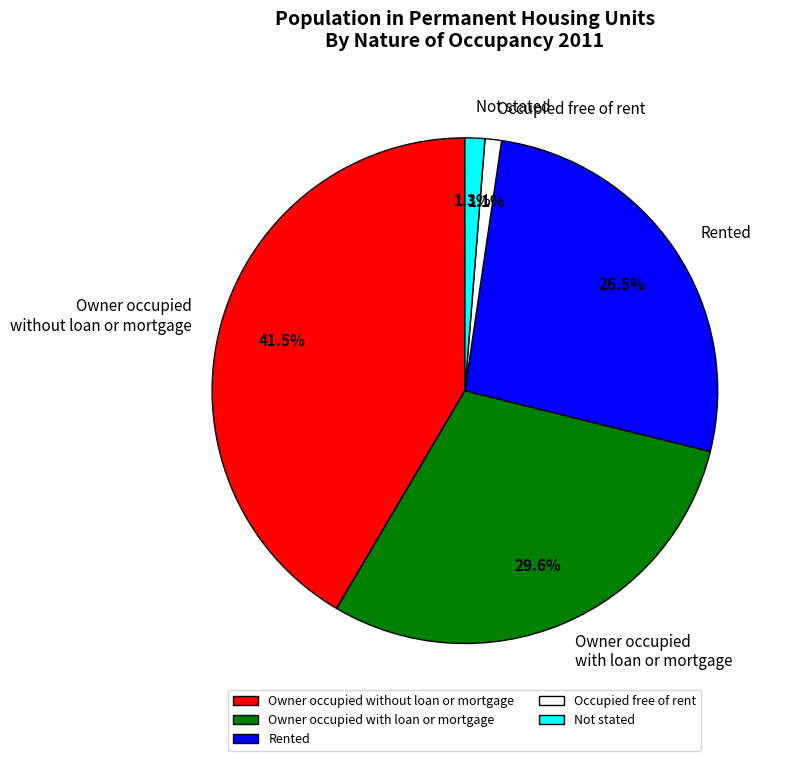

Which has a higher value, Rented or Owner occupied without loan or mortgage?

Owner occupied without loan or mortgage